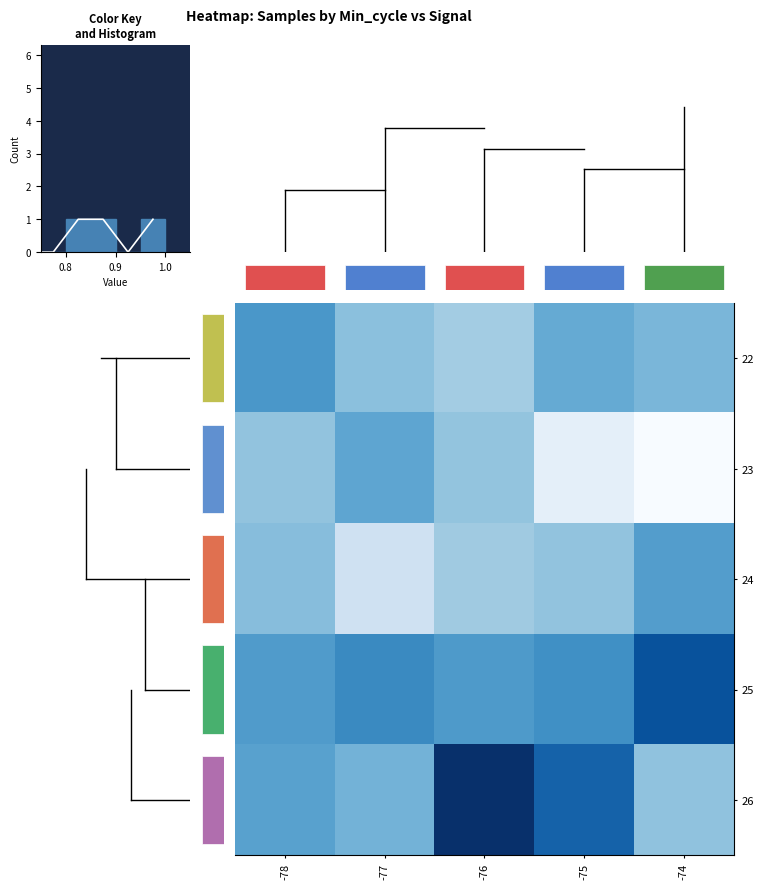

Is it true that 25 equals 0.4 at -78?

False